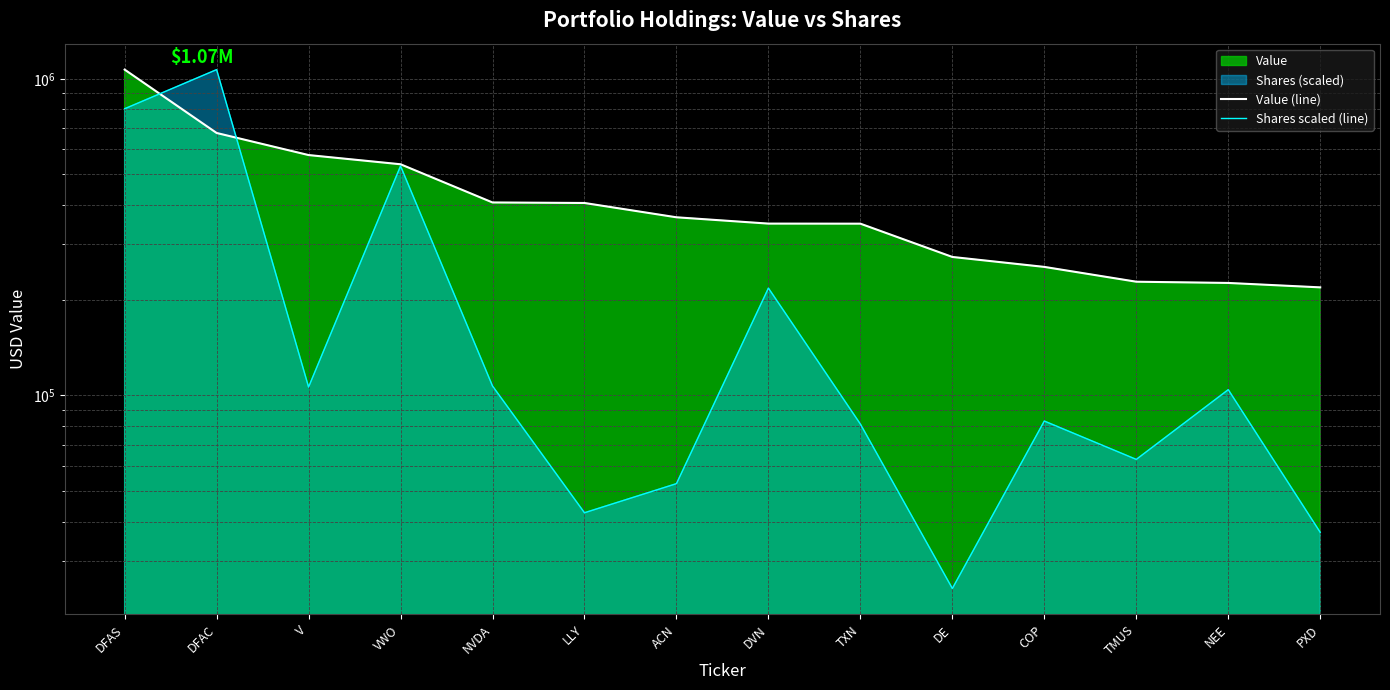

Is it true that Value (line) equals 348721.0 at TXN?

True